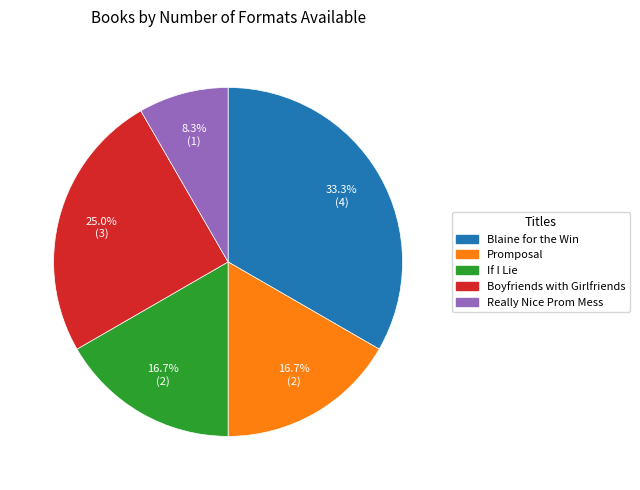

True or false: Blaine for the Win accounts for 33% of the total.

True